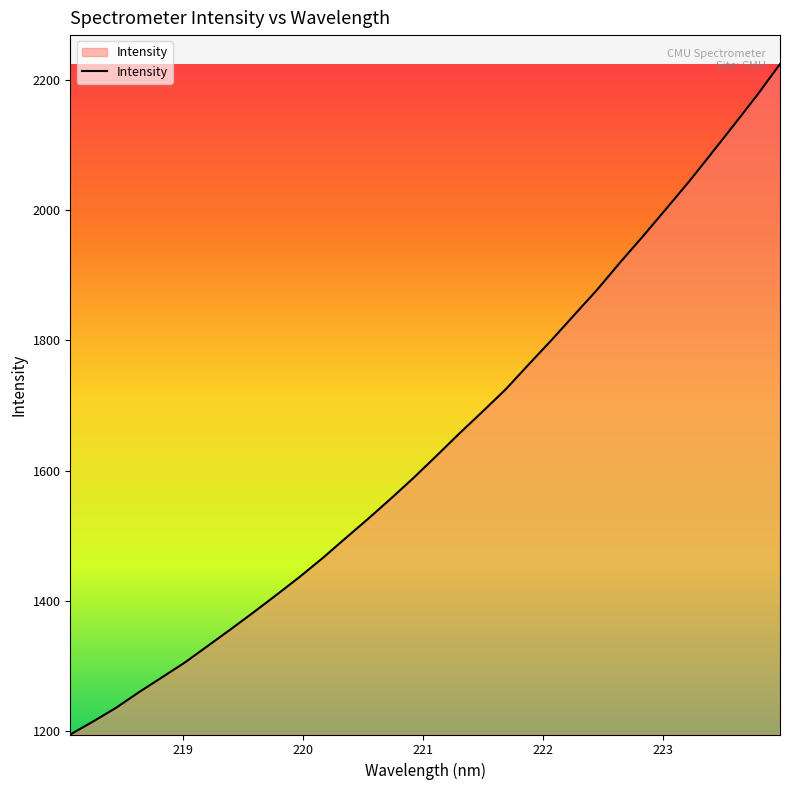

What is the minimum value shown in the chart?

1194.8